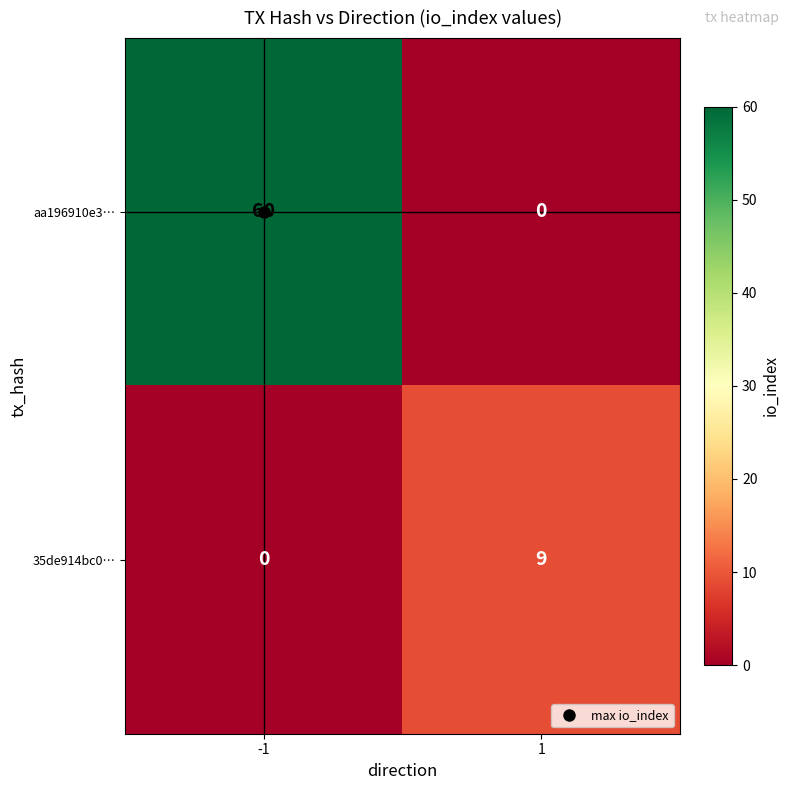

What is the maximum value shown in the chart?

60